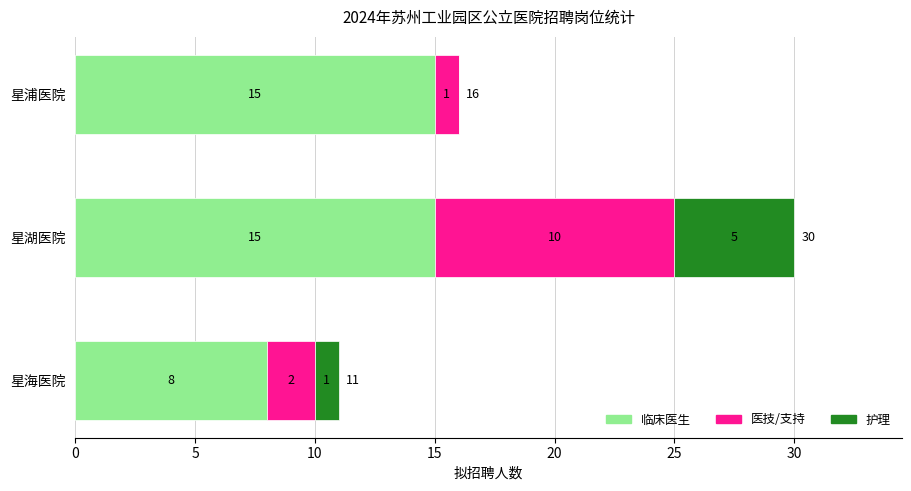

What is the average value of the 临床医生 series?

13